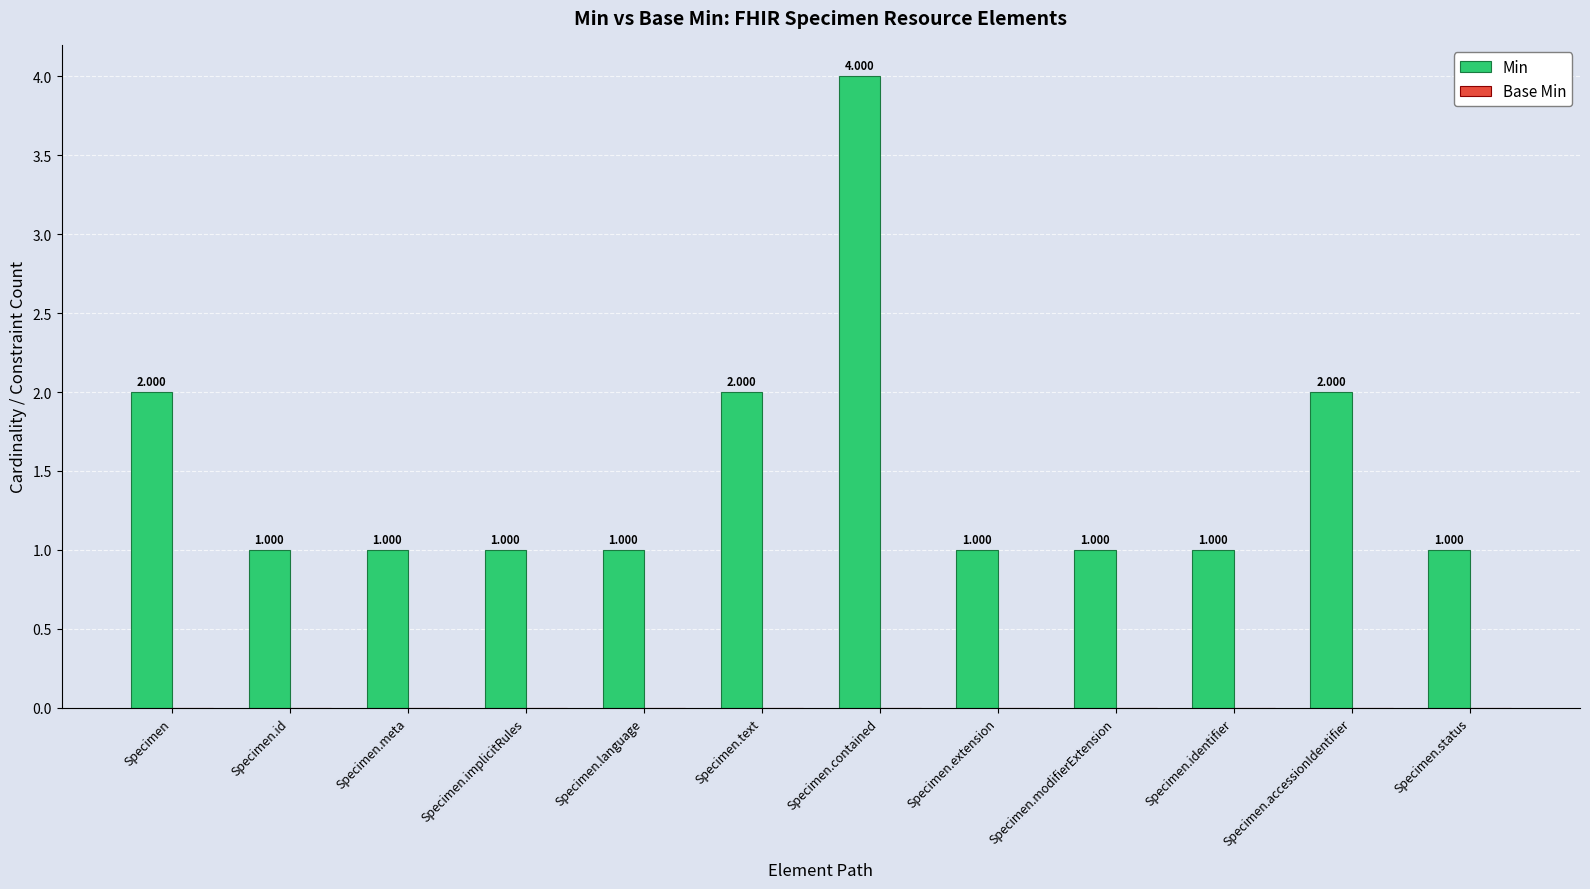

What is the label of the 11th bar from the left?

Specimen.accessionIdentifier